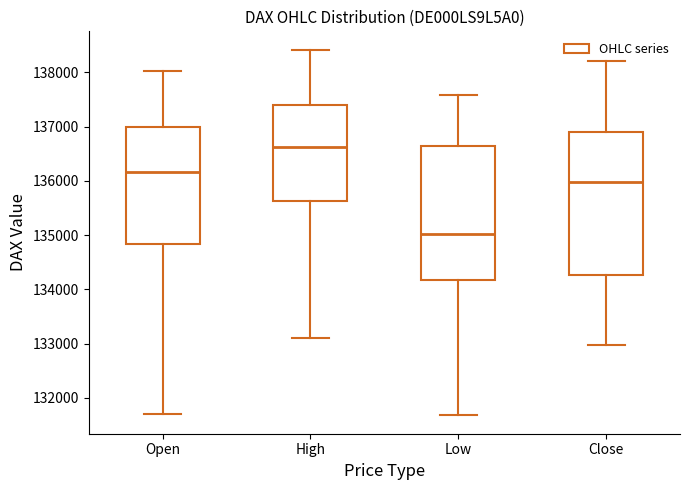

Reading left to right, read every box against the y-axis: the position of its median line, the range the box covers, and the ends of its whiskers. The values are not printed on the chart, so give them approximately, as read against the axis.

Open: median 136200, box 134800 to 137000, whiskers 131700 to 138000
High: median 136600, box 135600 to 137400, whiskers 133100 to 138400
Low: median 135000, box 134200 to 136600, whiskers 131700 to 137600
Close: median 136000, box 134300 to 136900, whiskers 133000 to 138200